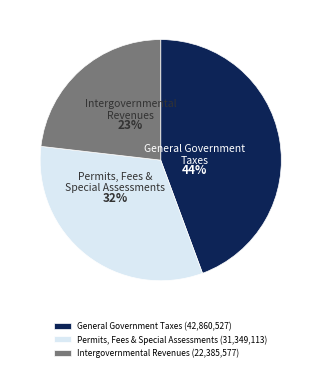

To the nearest percent, what percentage of the pie is Permits, Fees & Special Assessments (31,349,113)?

32%